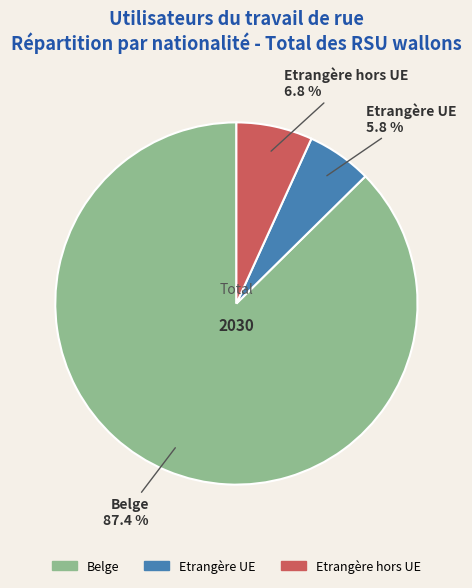

Which category has the biggest portion of the pie?

Belge